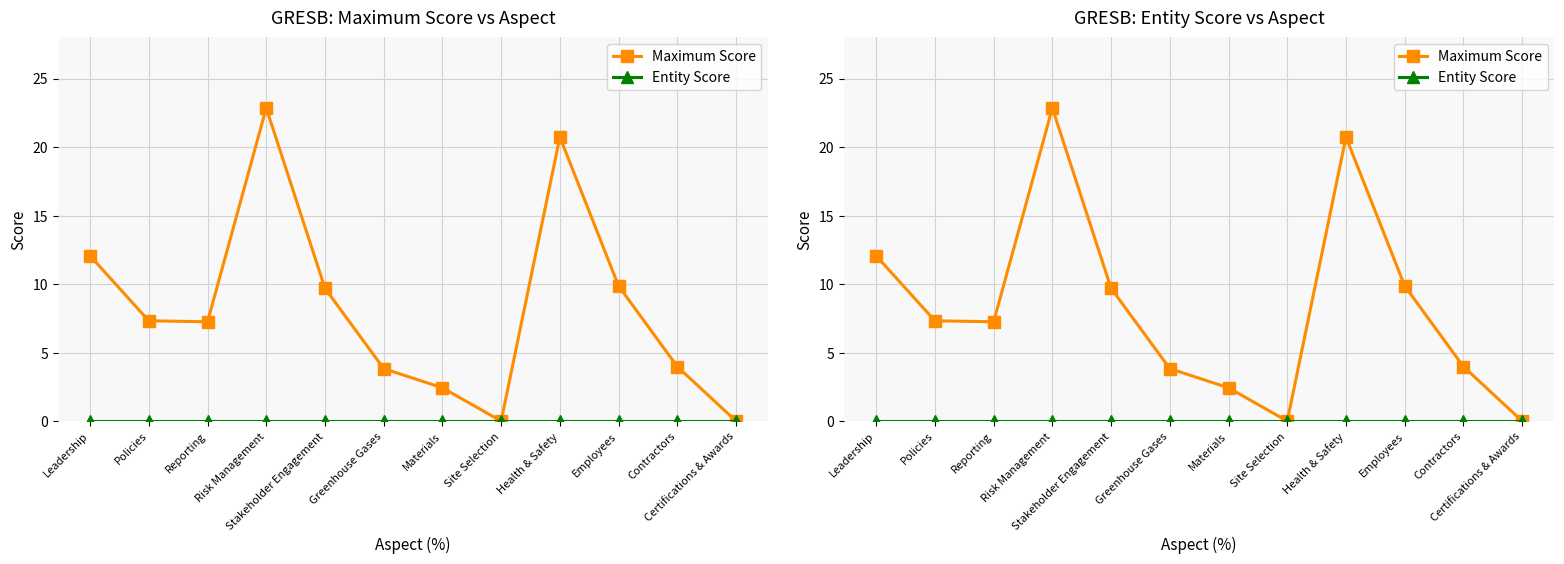

What are all the series names shown in the legend?

Maximum Score, Entity Score